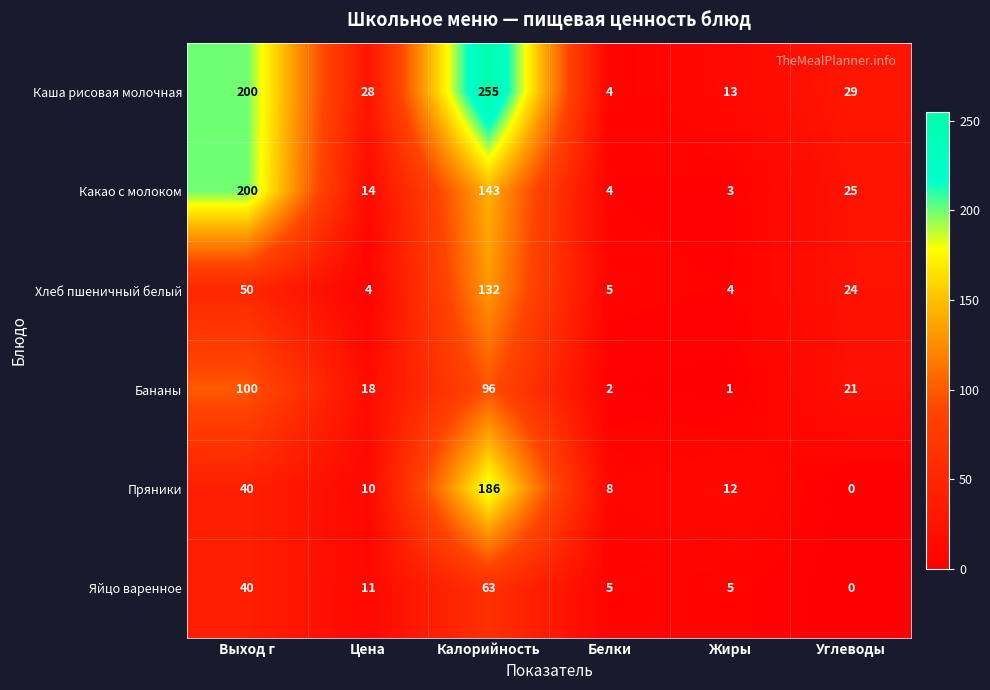

The value of Каша рисовая молочная at Углеводы is 29. True or false?

True